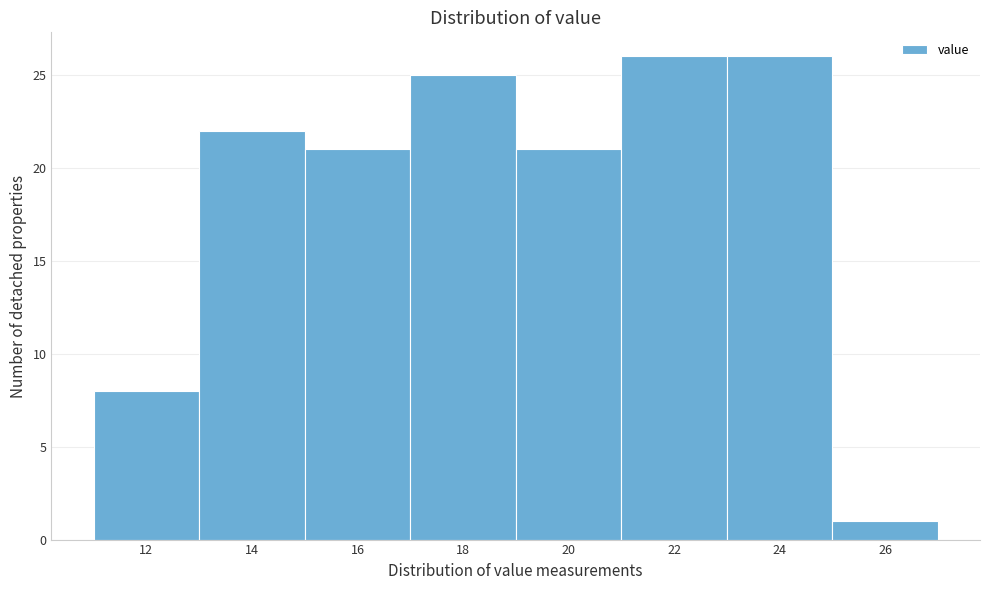

Reading right to left, extract all data points from this chart.

26=1	24=26	22=26	20=21	18=25	16=21	14=22	12=8